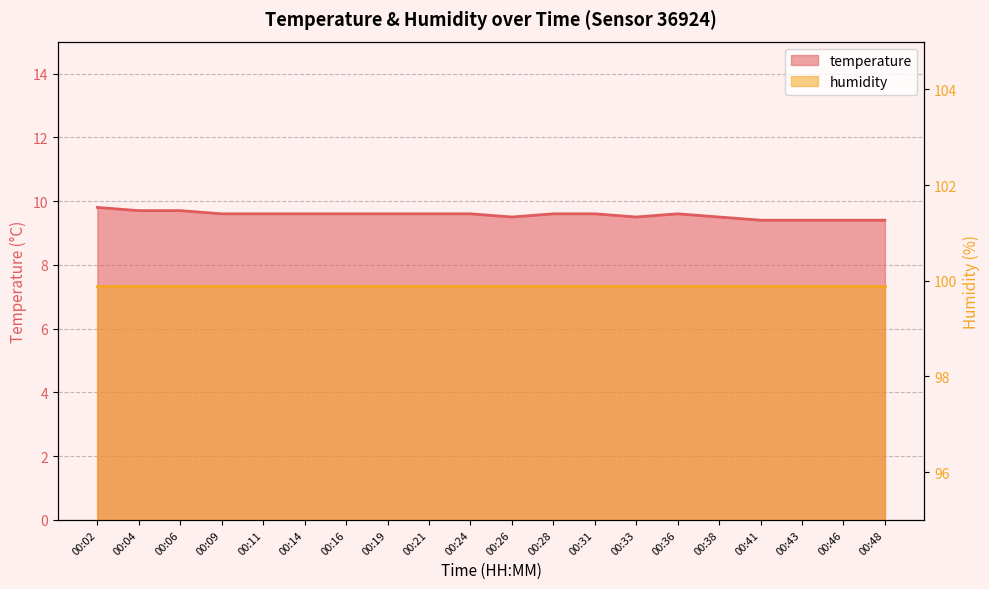

How many points are higher than both their immediate neighbors (excluding endpoints)?

1